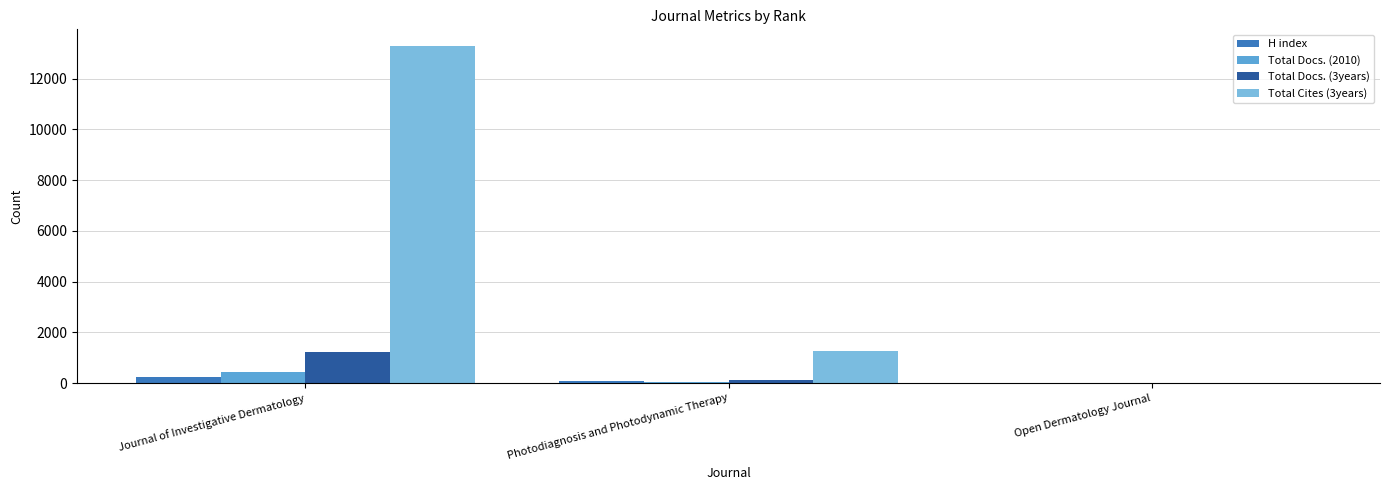

How many groups of bars are there?

3